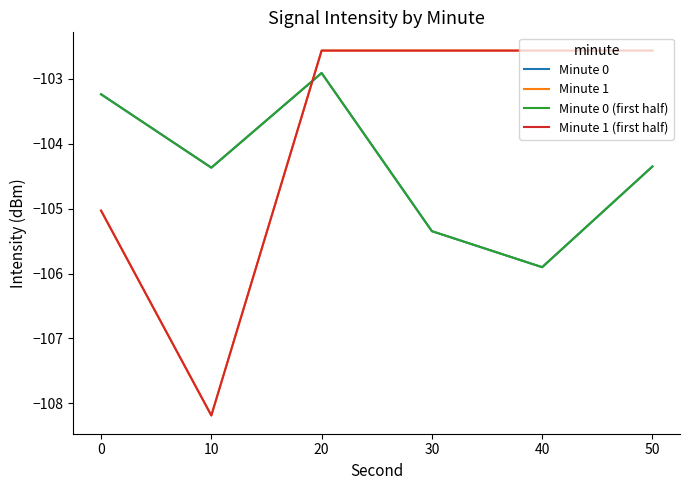

Is this an area chart (filled region under the line)?

No